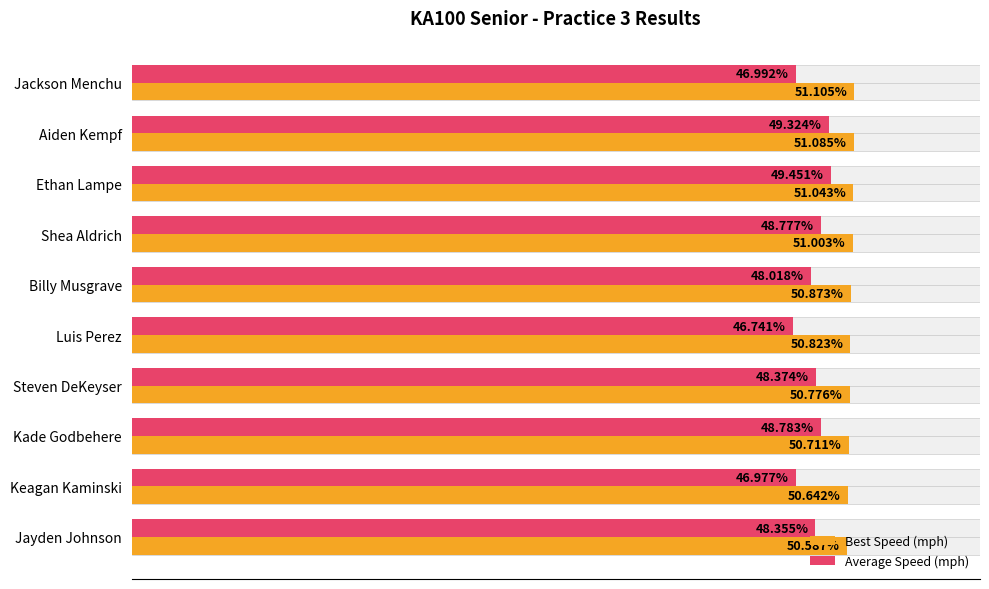

List the series in order of their peak value, lowest first.

Average Speed (mph), Best Speed (mph)